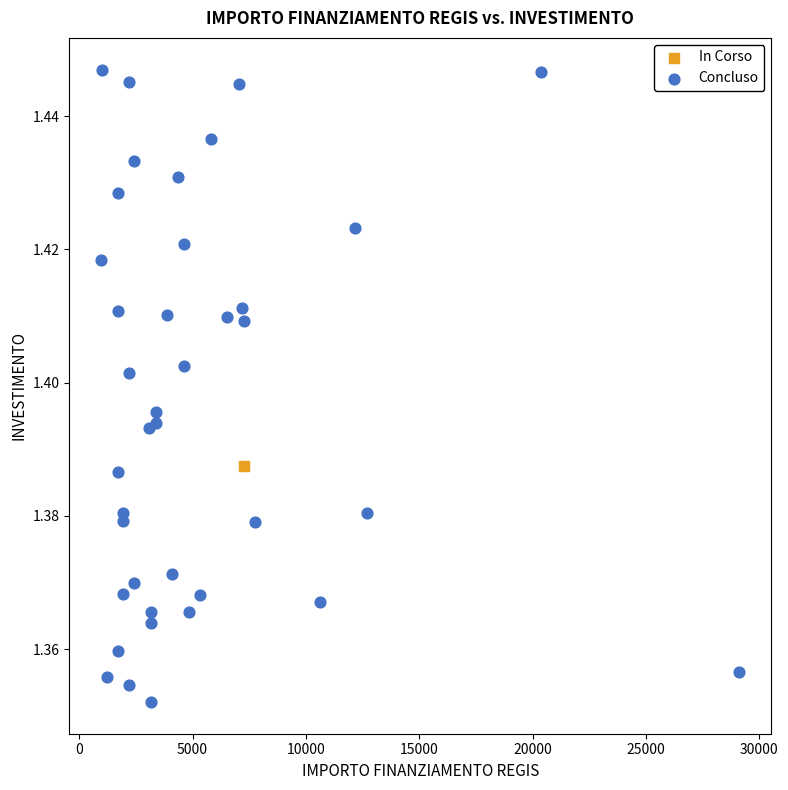

What are all the series names shown in the legend?

In Corso, Concluso